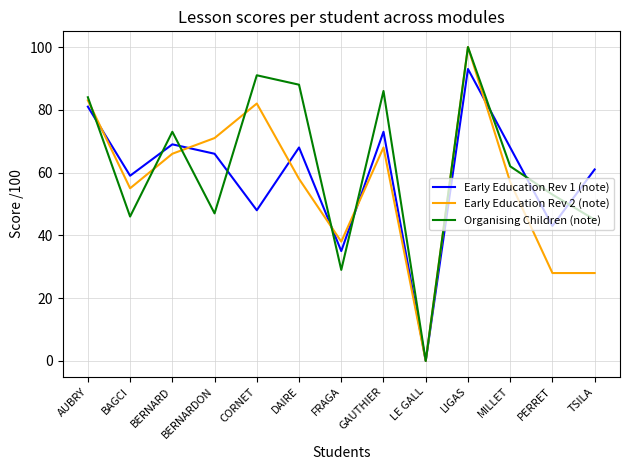

In Early Education Rev 1 (note), how many points are higher than both neighbors (excluding endpoints)?

4